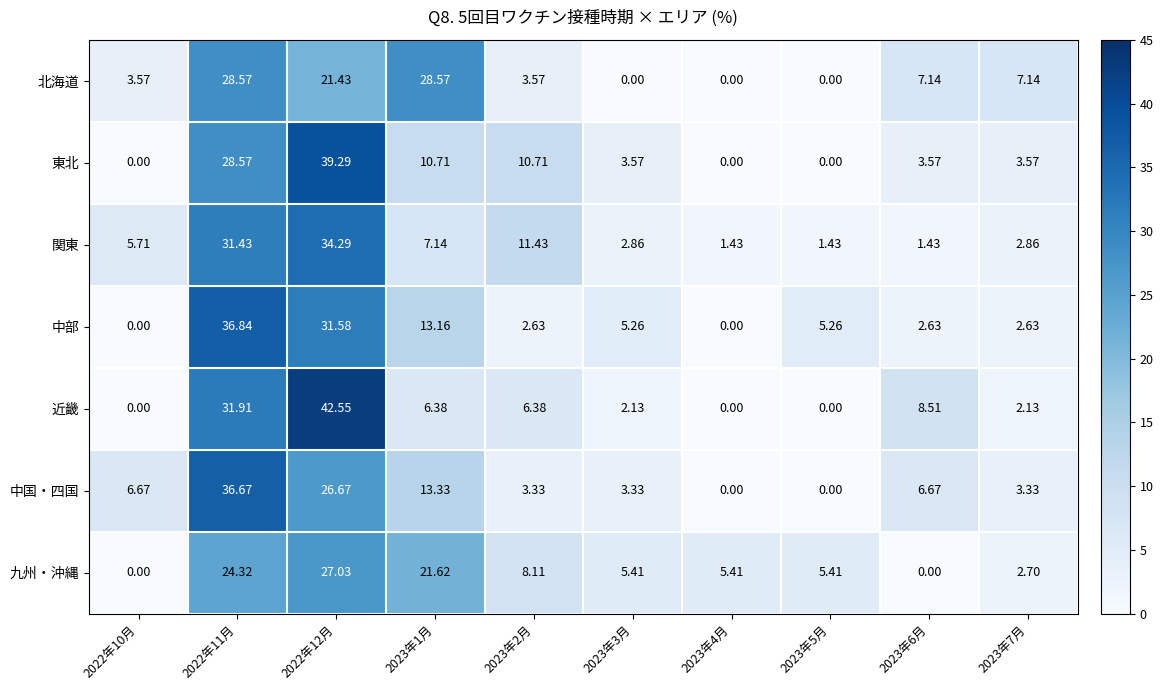

Between 2023年2月 and 2023年4月, which series saw the biggest shift?

東北